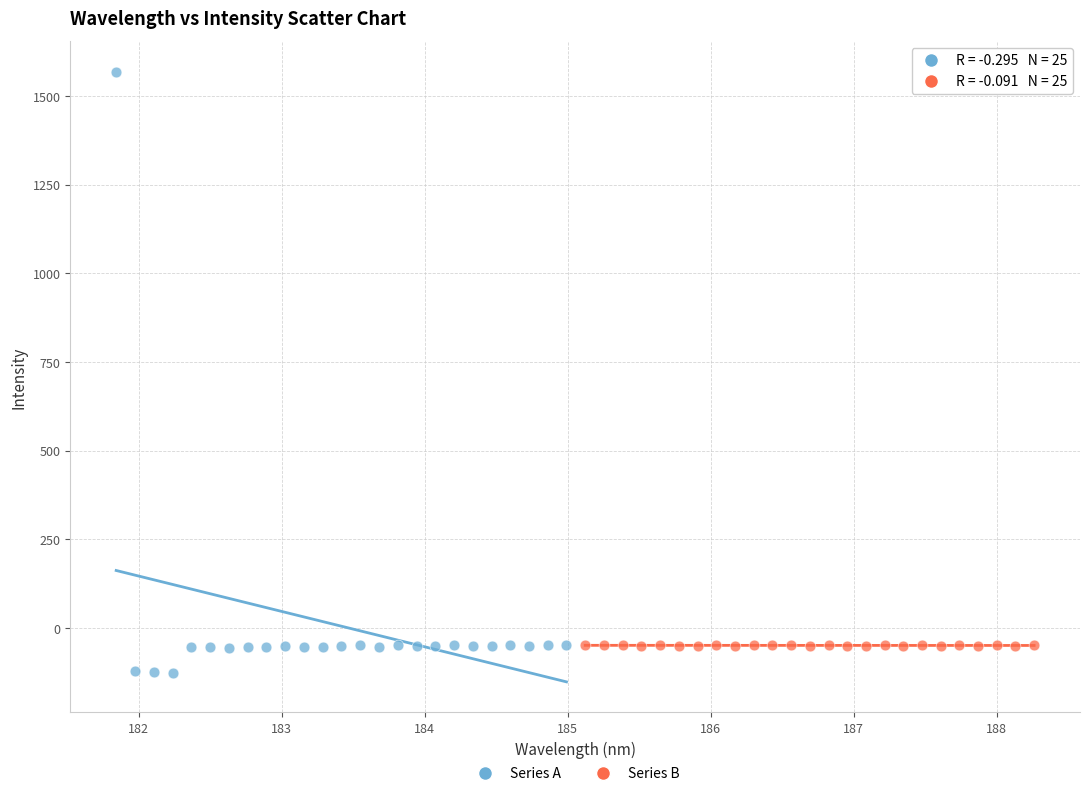

Which series has the widest spread of Y values?

Series A